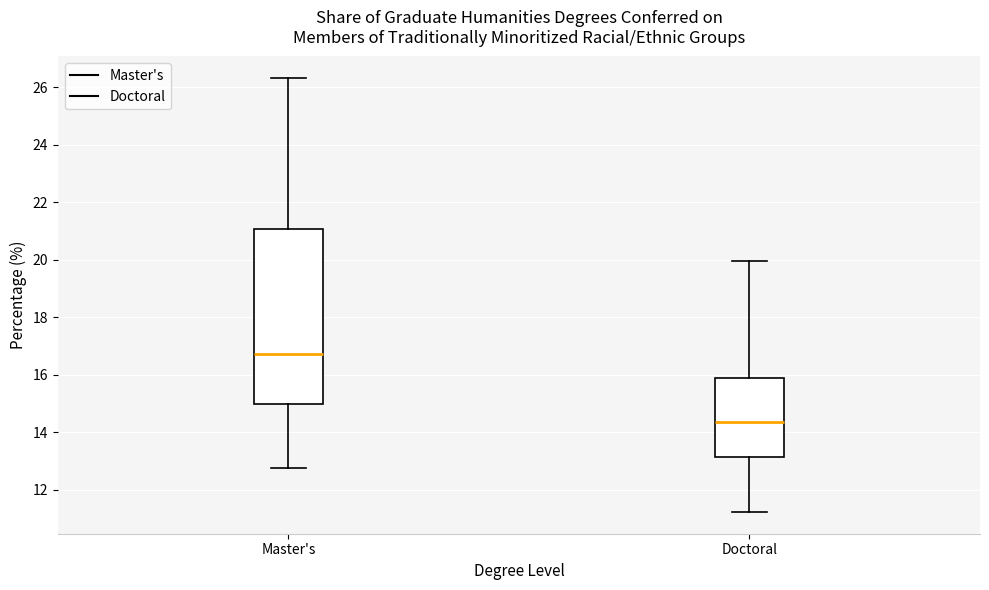

Reading left to right, transcribe this box plot: for each box, give where its median line is, the range the box spans, and where its two whiskers end, as read against the y-axis. The values are not printed on the chart, so give them approximately, as read against the axis.

Master's: median 16.8, box 15.0 to 21.0, whiskers 12.8 to 26.4
Doctoral: median 14.4, box 13.2 to 16.0, whiskers 11.2 to 20.0